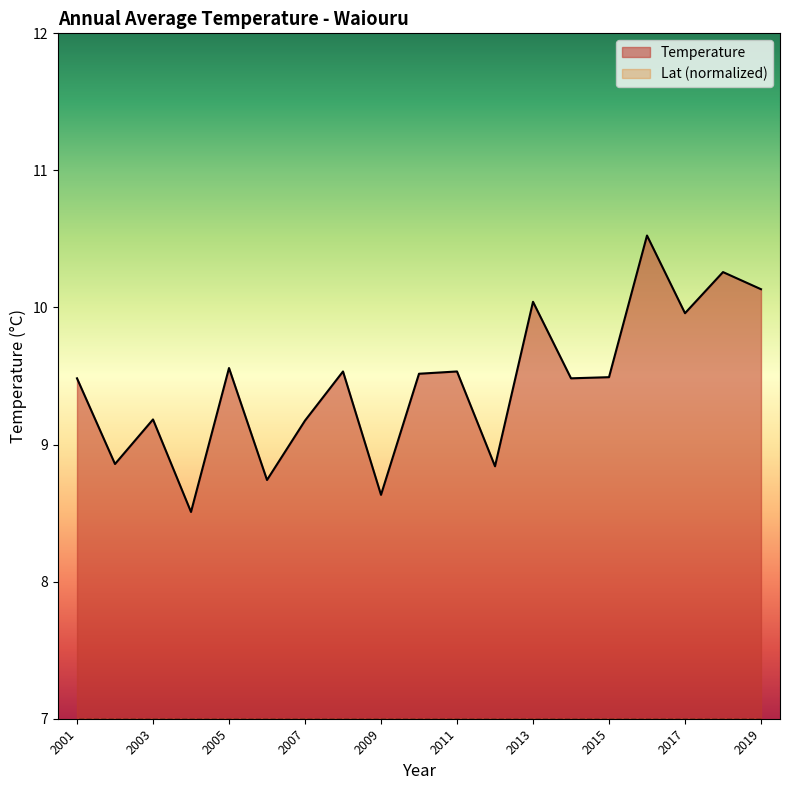

What is the minimum value shown in the chart?

7.0